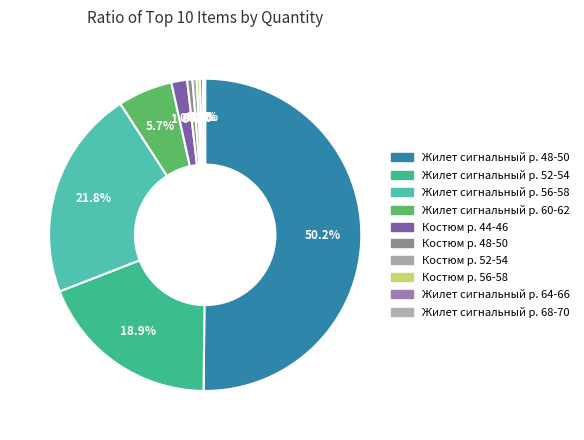

Which slice is the smallest?

Жилет сигнальный р. 68-70